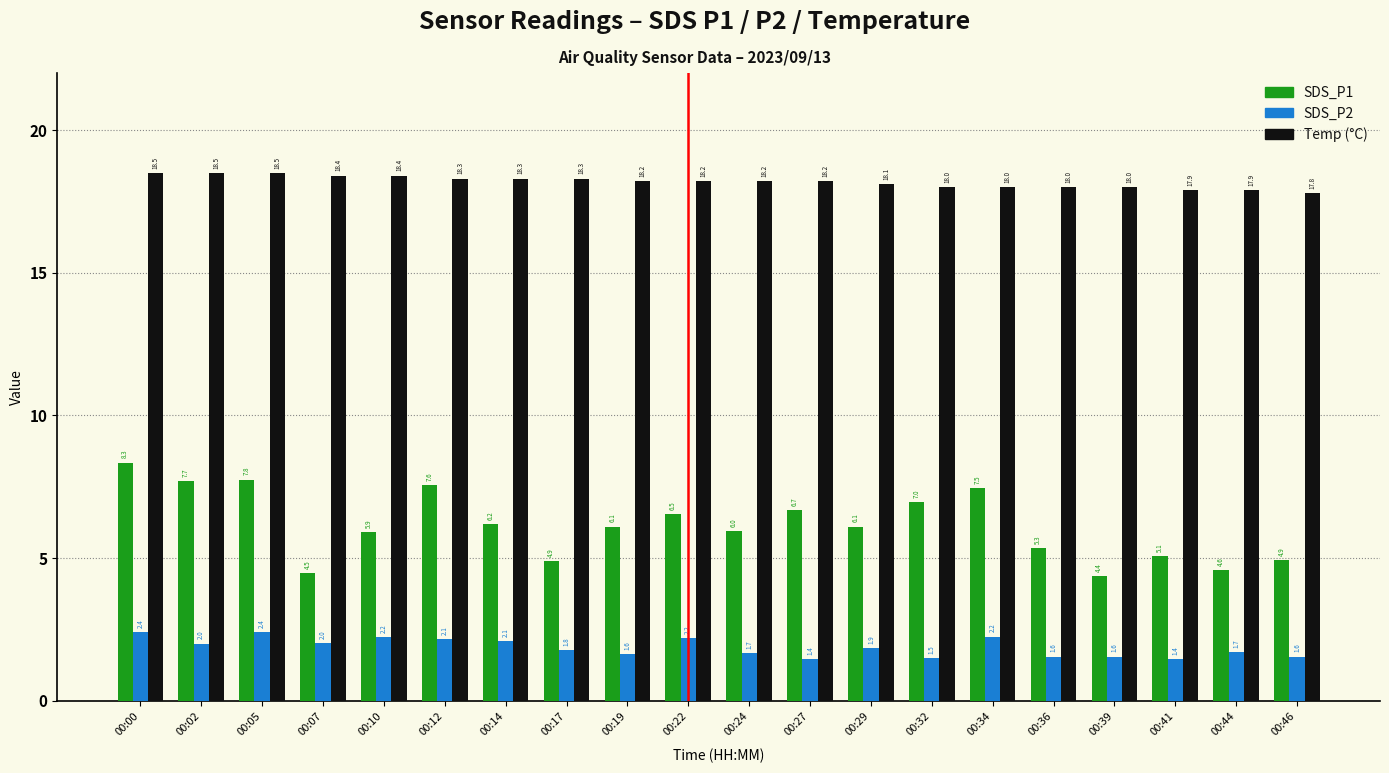

What is the difference between the highest and lowest values at 00:22?

16.0